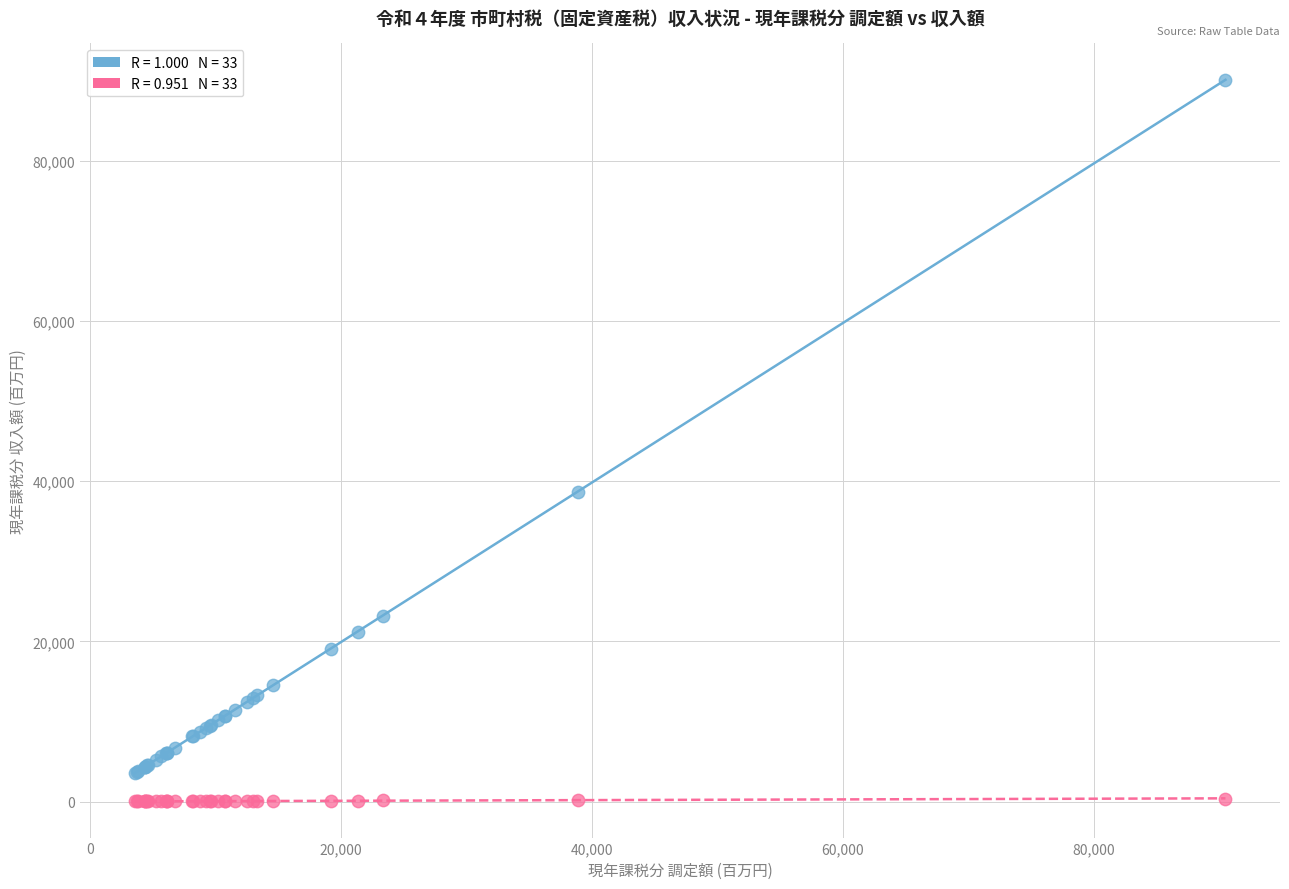

Across all series, what Y value is closest to 45086?

38681